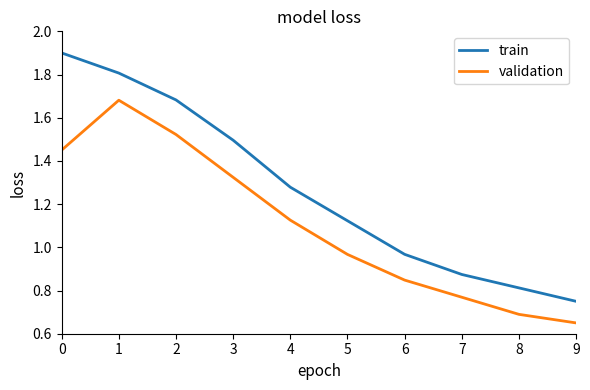

Which series changed the most between 4 and 8?

train